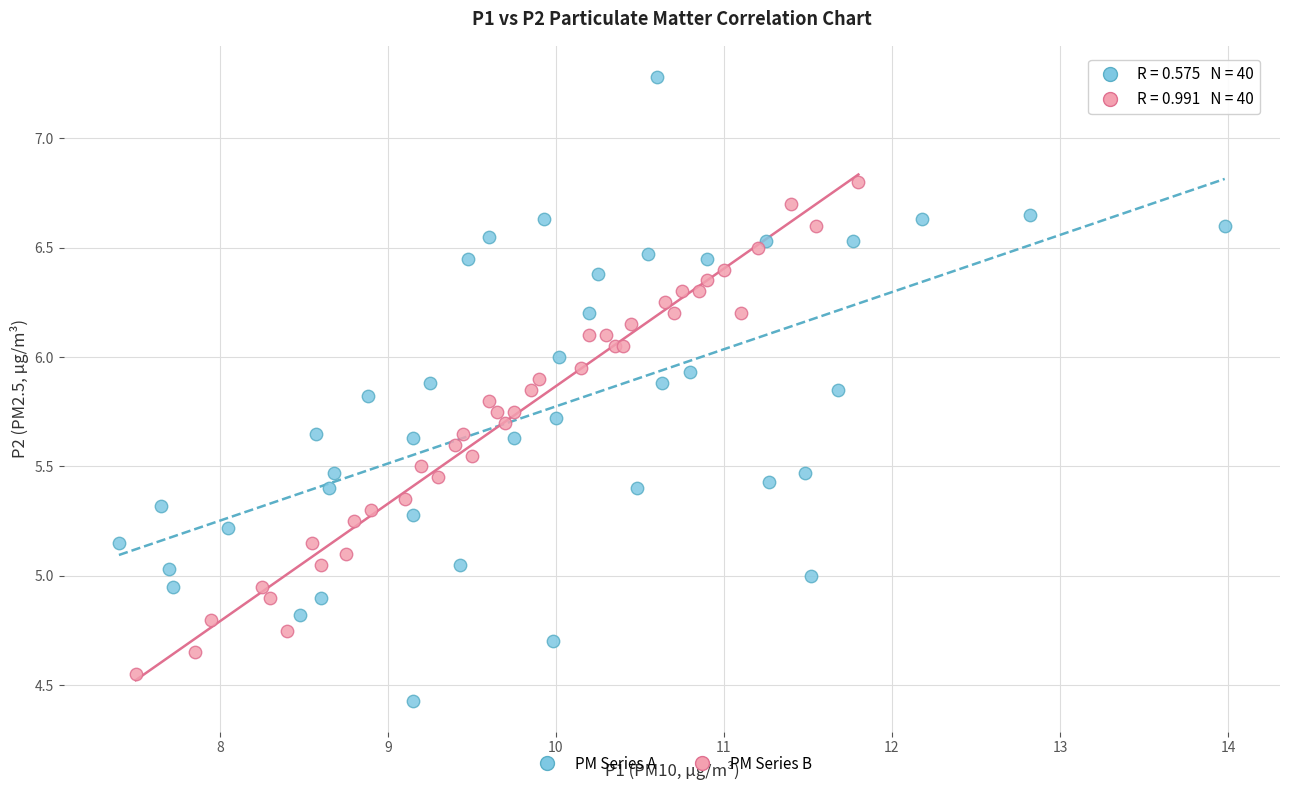

Which series has the largest Y range (max minus min)?

PM Series A